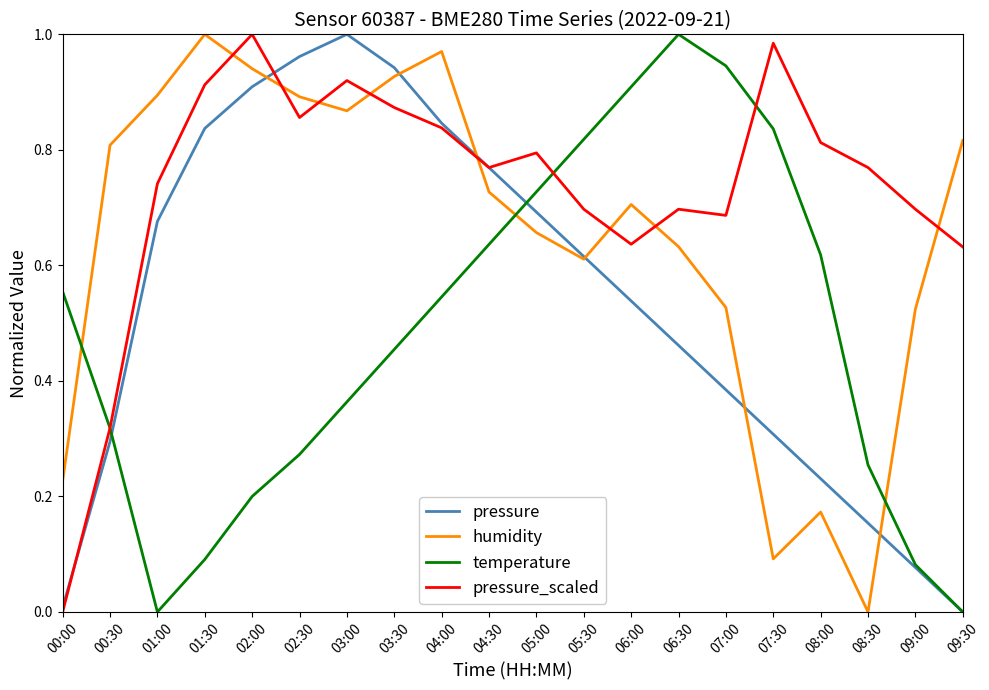

Where do humidity and pressure first cross each other?

02:00 and 02:30